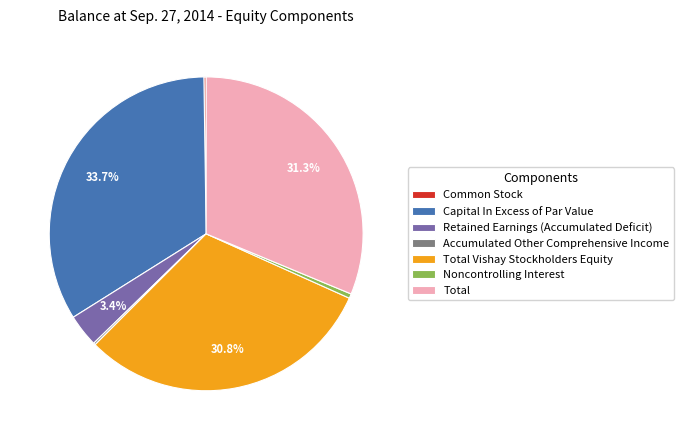

What is the largest slice in the pie chart?

Capital In Excess of Par Value